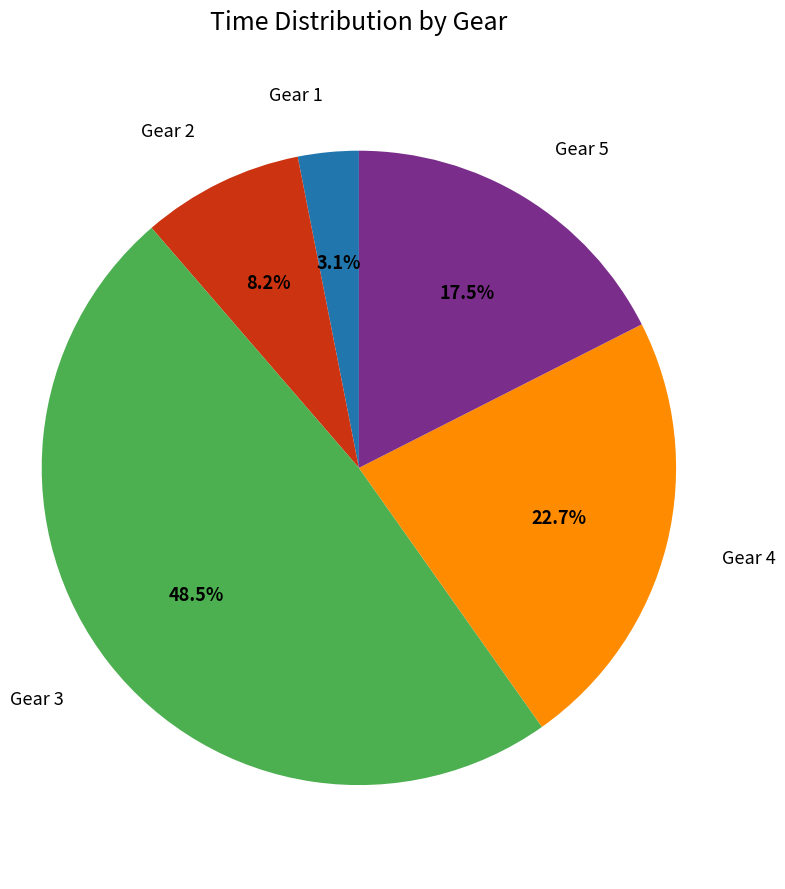

Is there a majority slice in this chart?

No